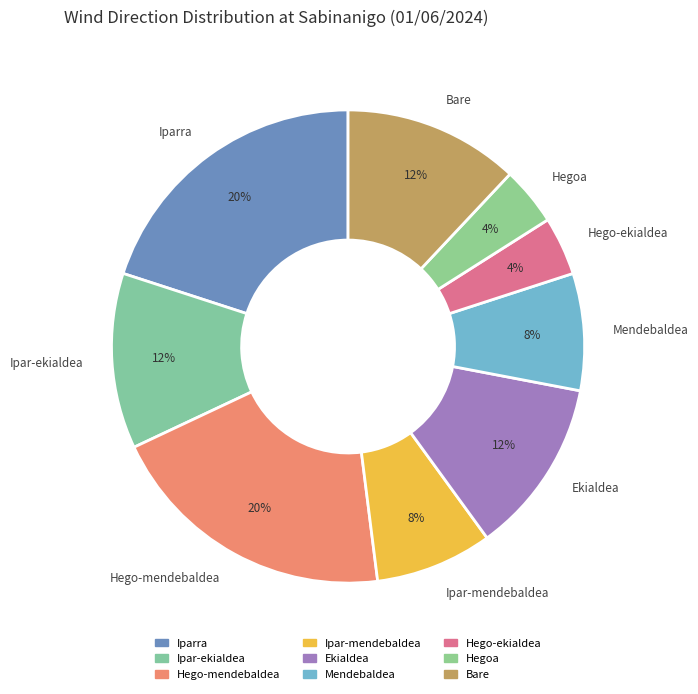

Which has a higher value, Mendebaldea or Hegoa?

Mendebaldea